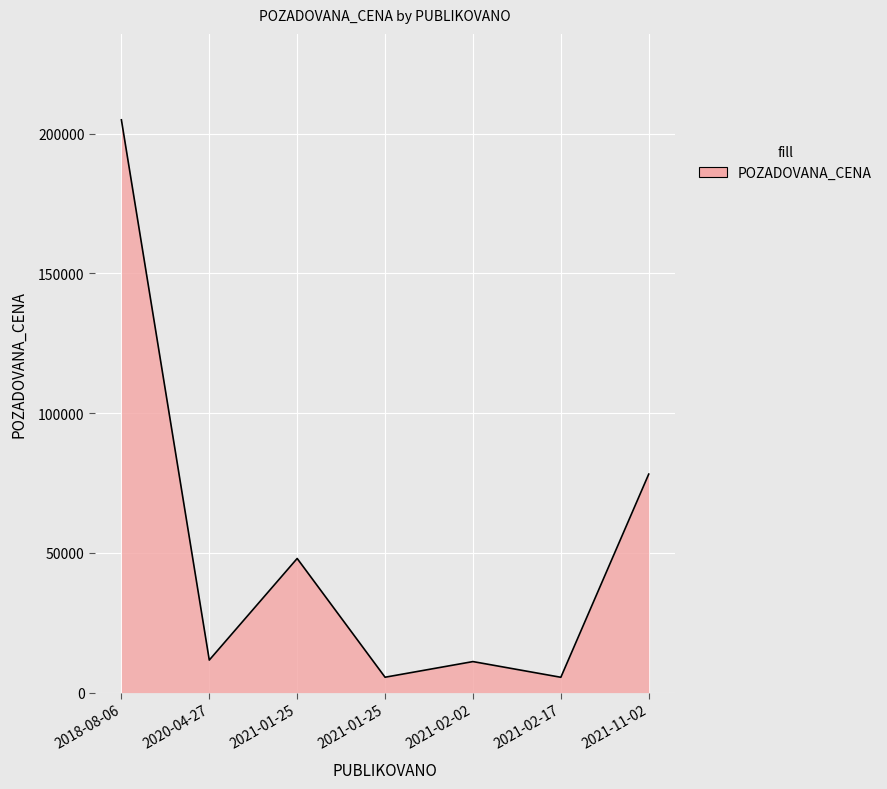

The chart shows a value of 11640 at 2020-04-27. True or false?

True